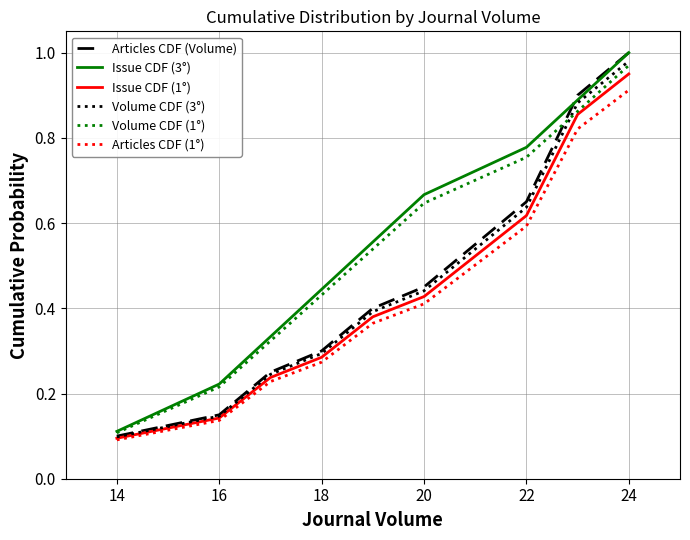

Which series has the largest range (max minus min)?

Articles CDF (Volume)